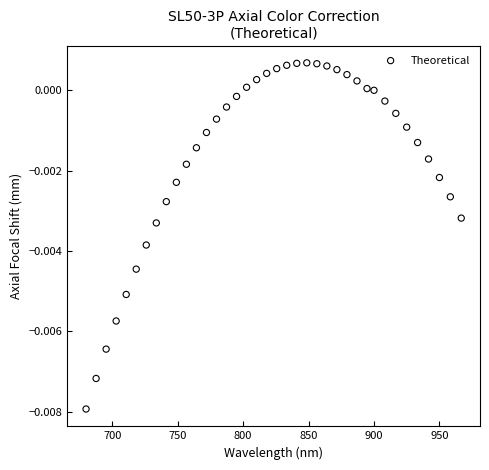

What is the range of X values (max minus min)?

286.7